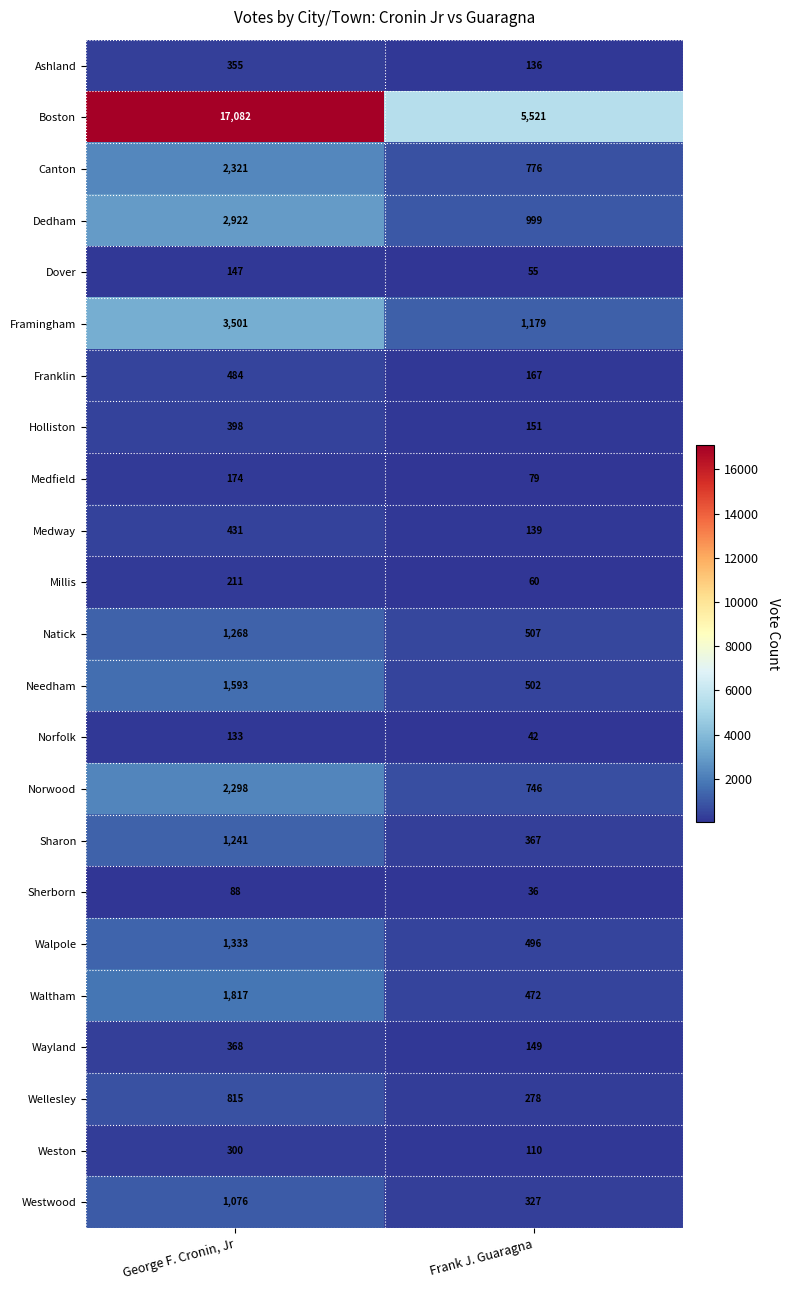

What is the difference between the Needham values at Frank J. Guaragna and George F. Cronin, Jr?

1091